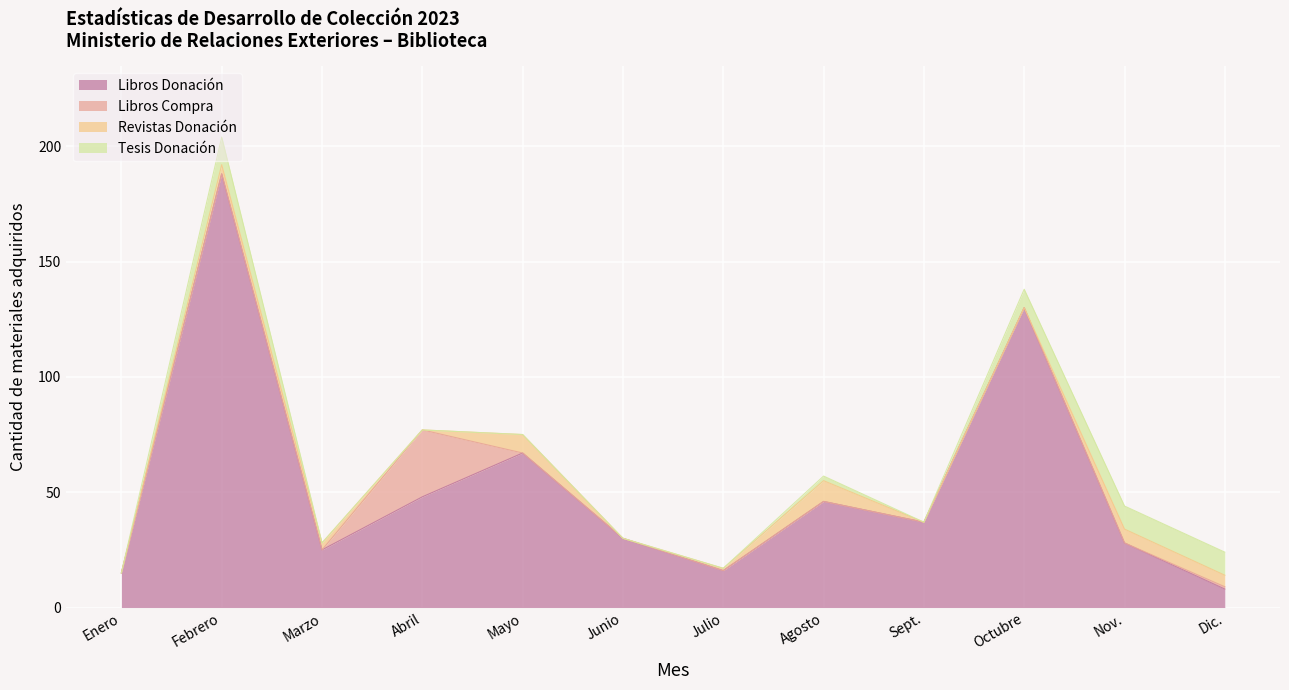

How many values in the Libros Donación series exceed 37?

5